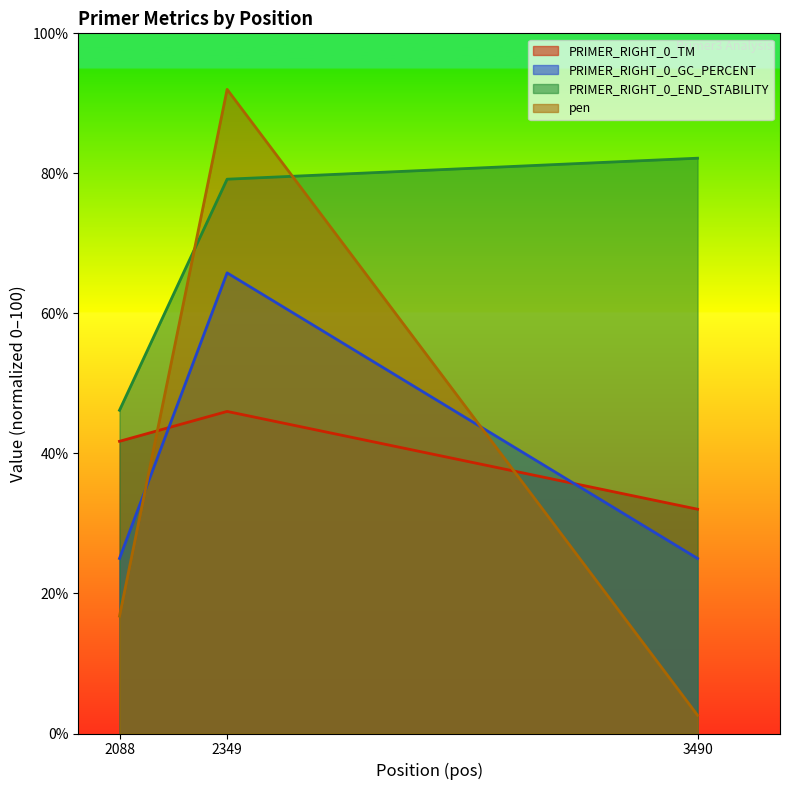

Between 3490 and 2349, which is larger?

2349